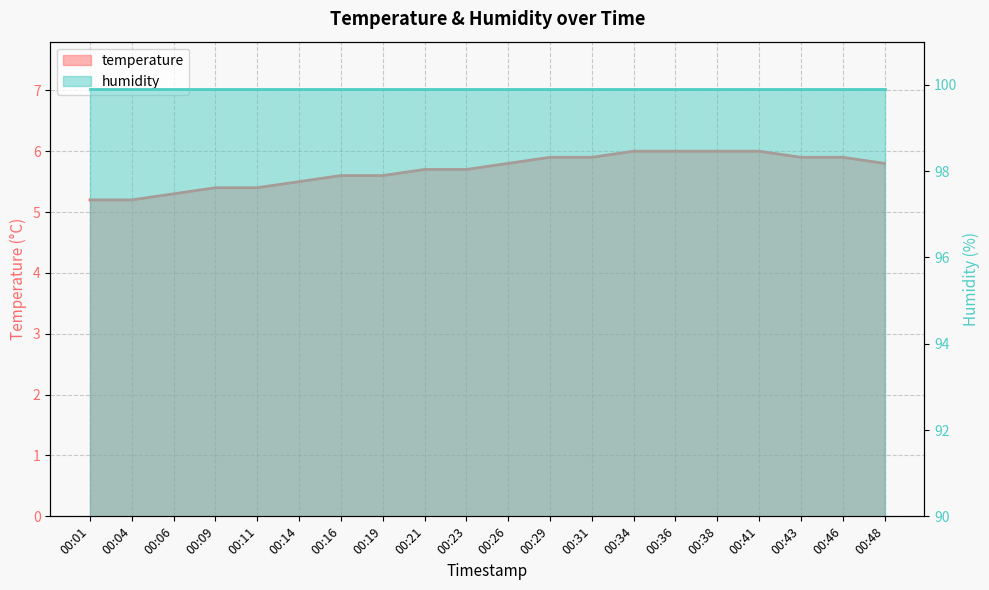

What is the change in value from 00:11 to 00:46?

+0.5